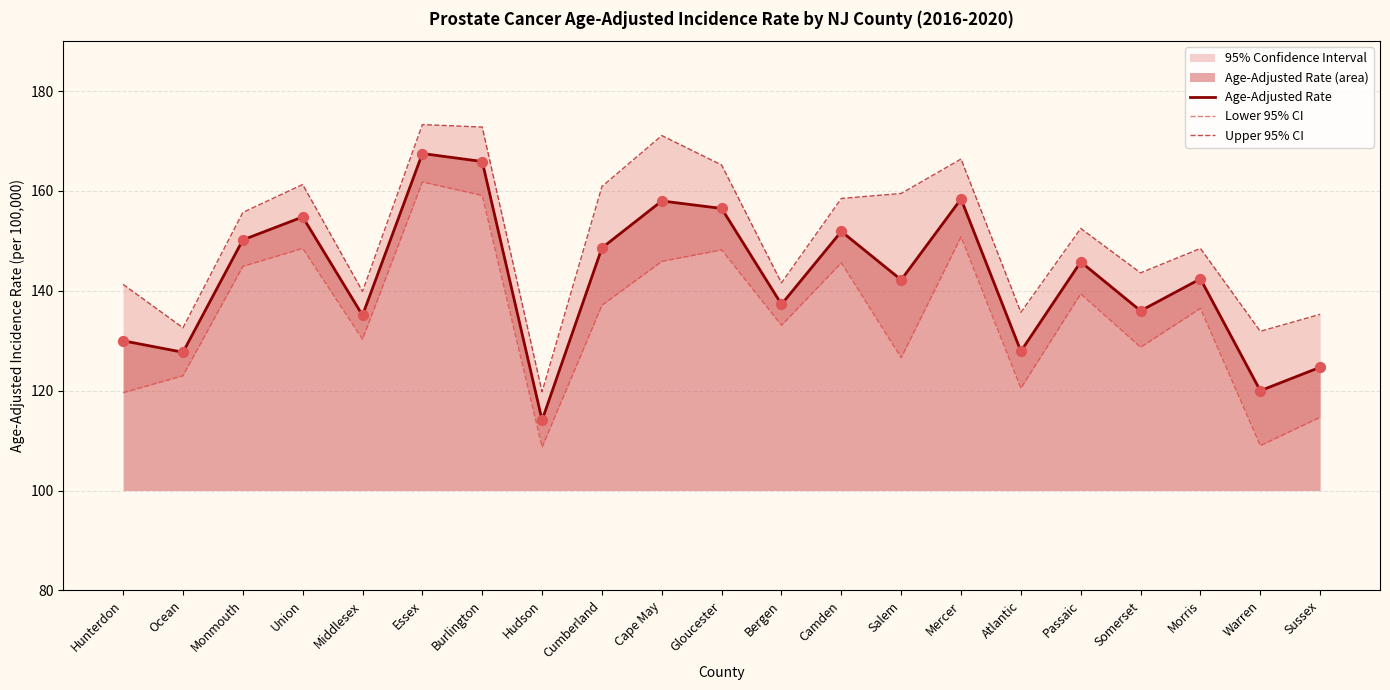

Which category has the lowest value in the Age-Adjusted Rate series?

Hudson